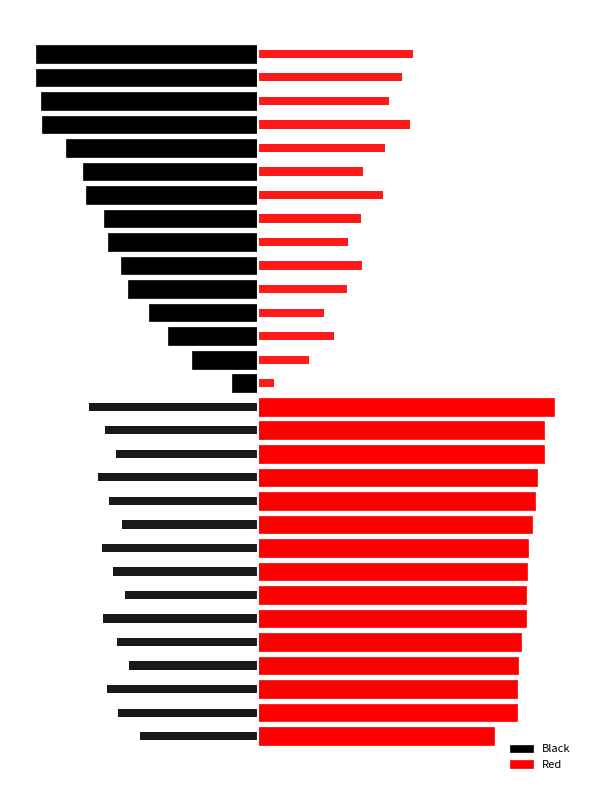

At how many categories does at least one series exceed 38?

15